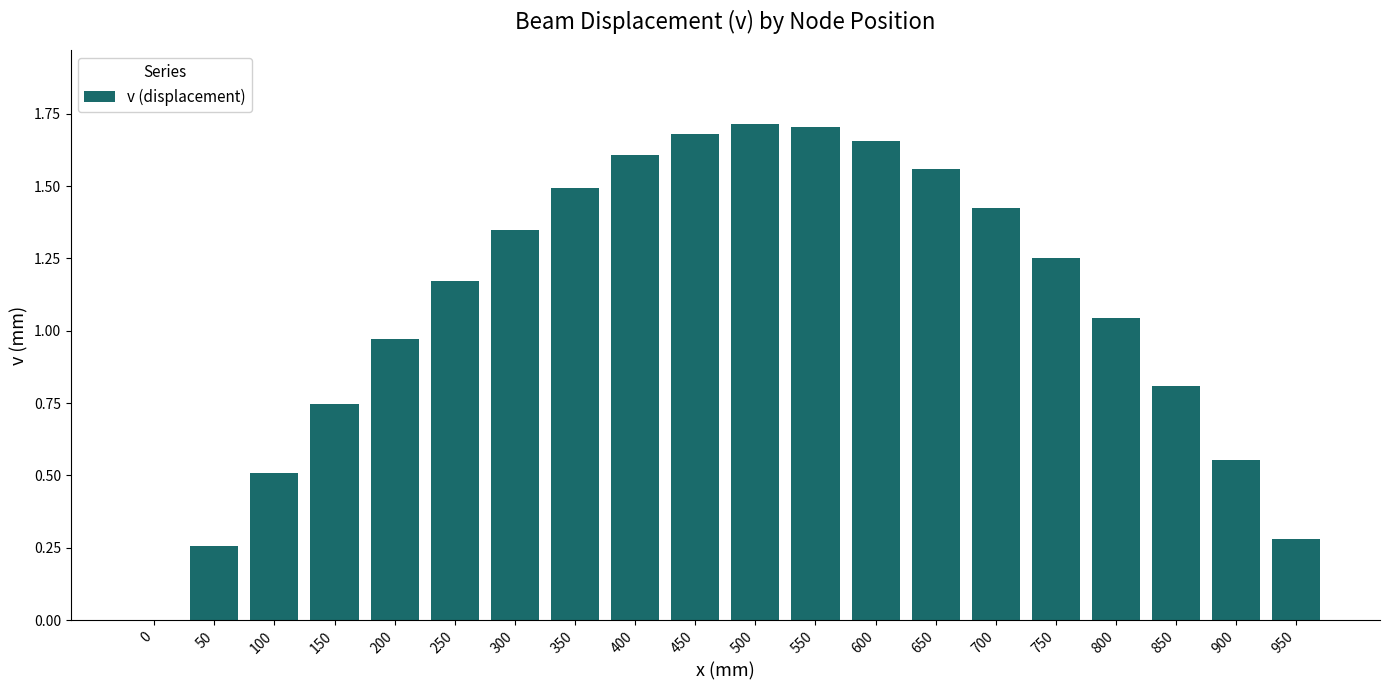

What is the sum of all values?

21.8